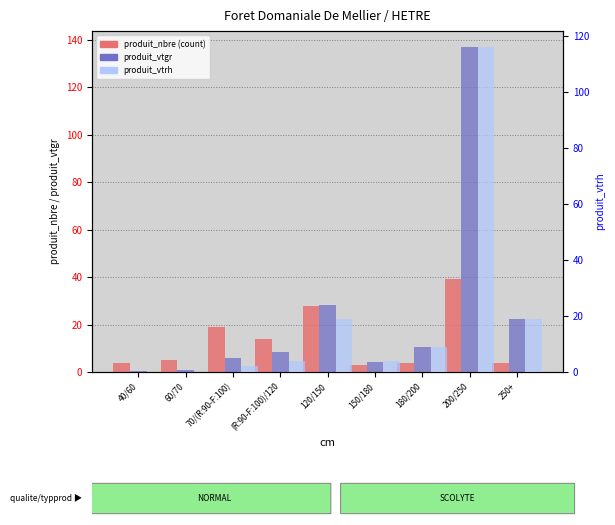

What is the difference between the produit_vtgr values at 150/180 and 250+?

18.0